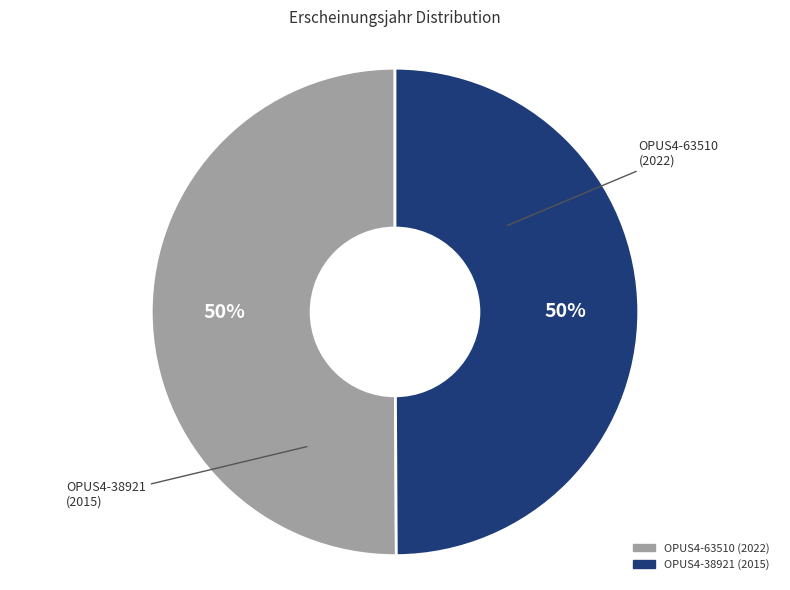

To the nearest percent, what is the average slice percentage?

50%